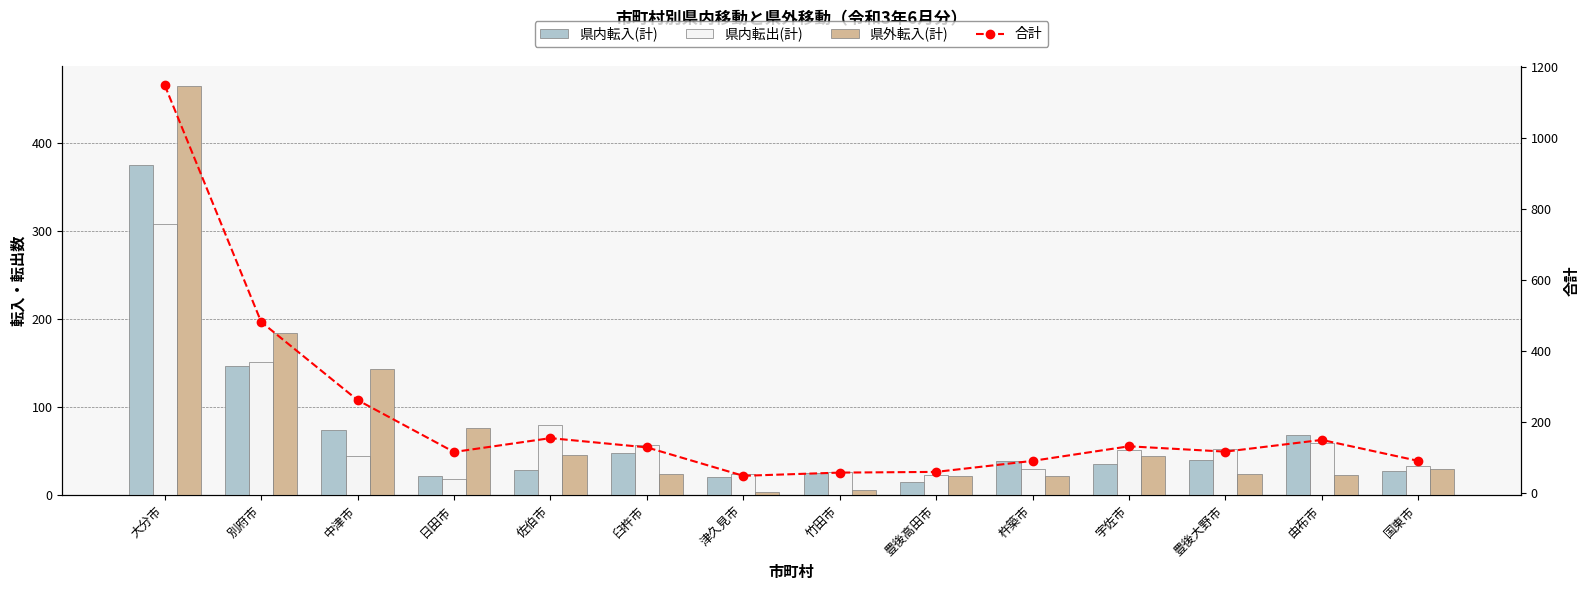

Does the chart contain stacked bars?

No